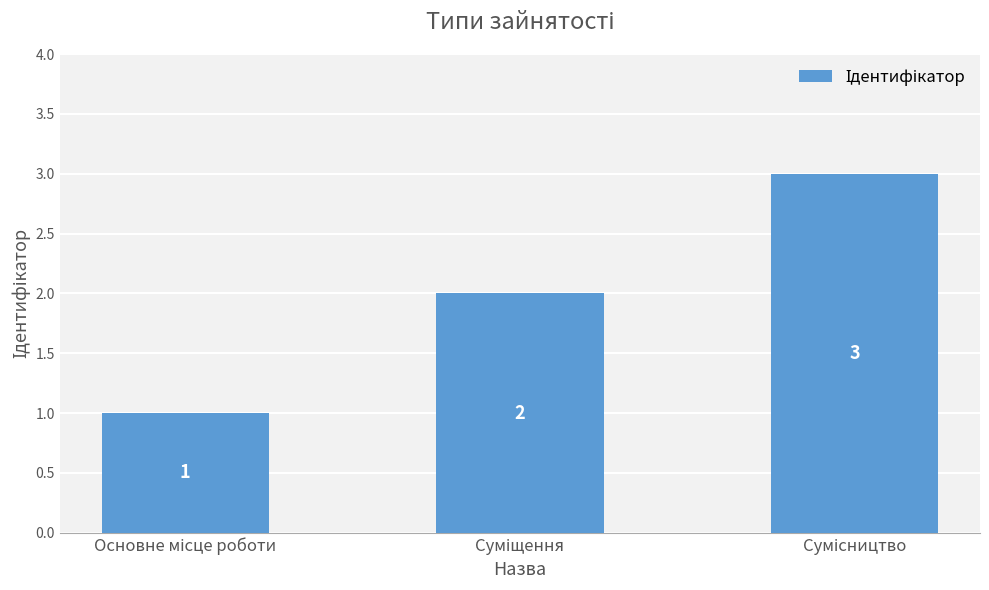

What is the value of the 3rd bar from the left?

3